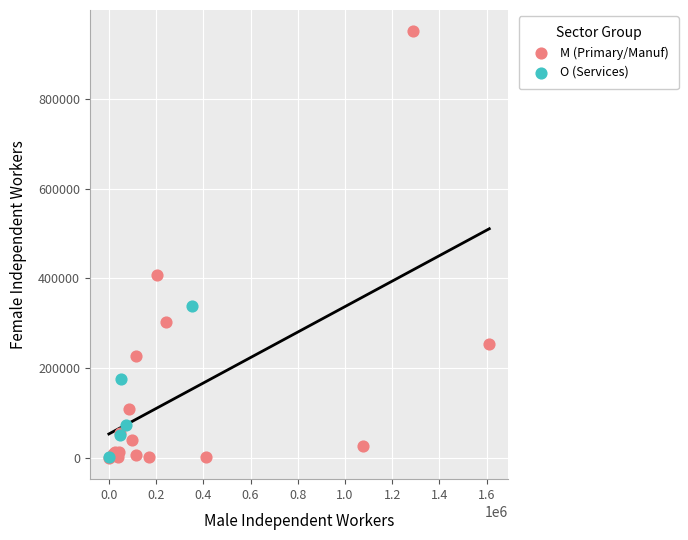

What are all the series names shown in the legend?

M (Primary/Manuf), O (Services)